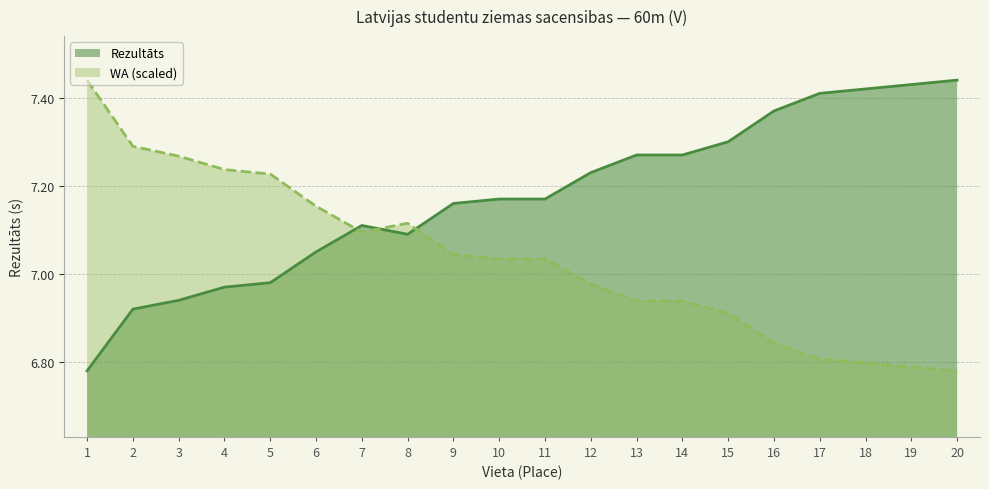

What is the spread (max minus min) of values at 4?

0.3